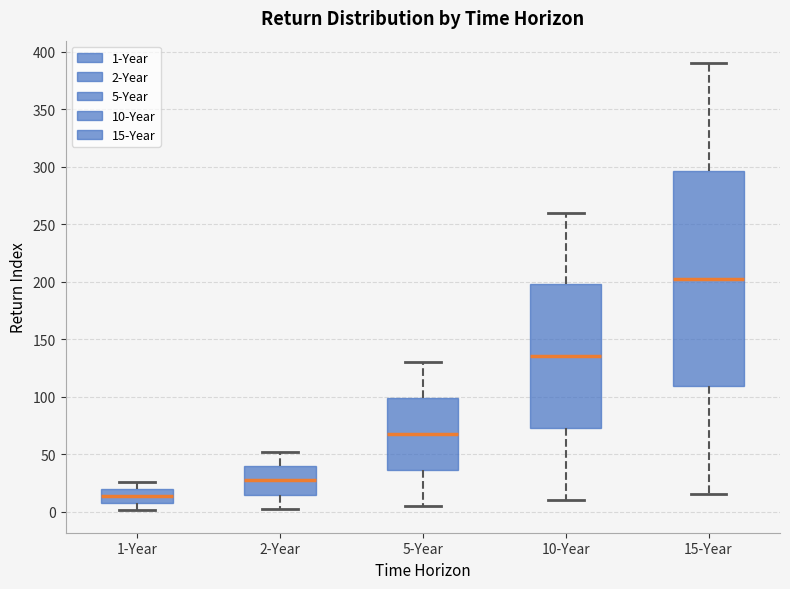

Reading left to right, read every box against the y-axis: the position of its median line, the range the box covers, and the ends of its whiskers. The values are not printed on the chart, so give them approximately, as read against the axis.

1-Year: median 15, box 5 to 20, whiskers 0 to 25
2-Year: median 25, box 15 to 40, whiskers 0 to 50
5-Year: median 70, box 35 to 100, whiskers 5 to 130
10-Year: median 135, box 75 to 200, whiskers 10 to 260
15-Year: median 205, box 110 to 295, whiskers 15 to 390